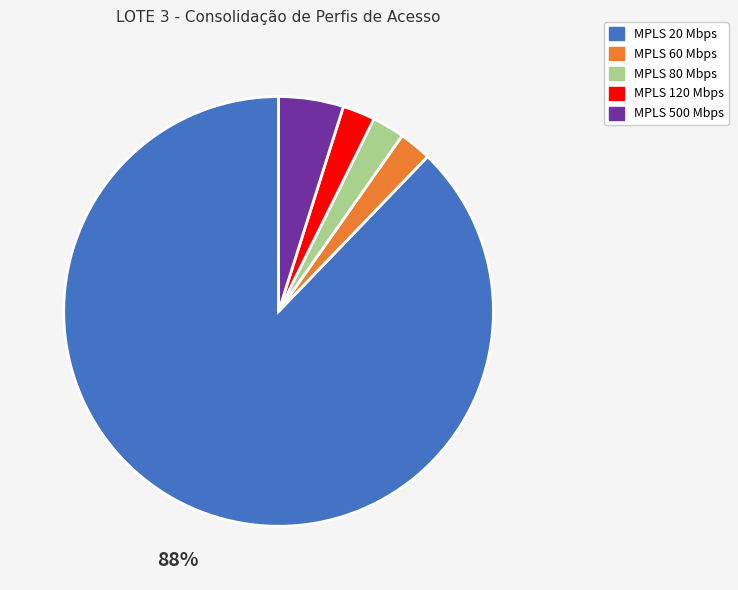

To the nearest percent, what is the average slice percentage?

20%